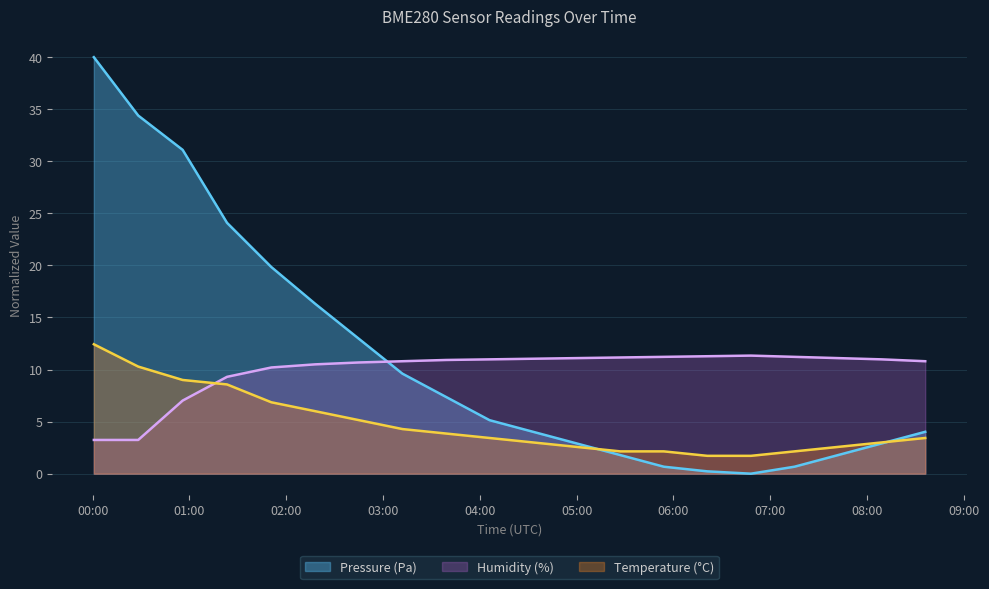

True or false: Humidity (%) and Pressure (Pa) cross at least once.

True